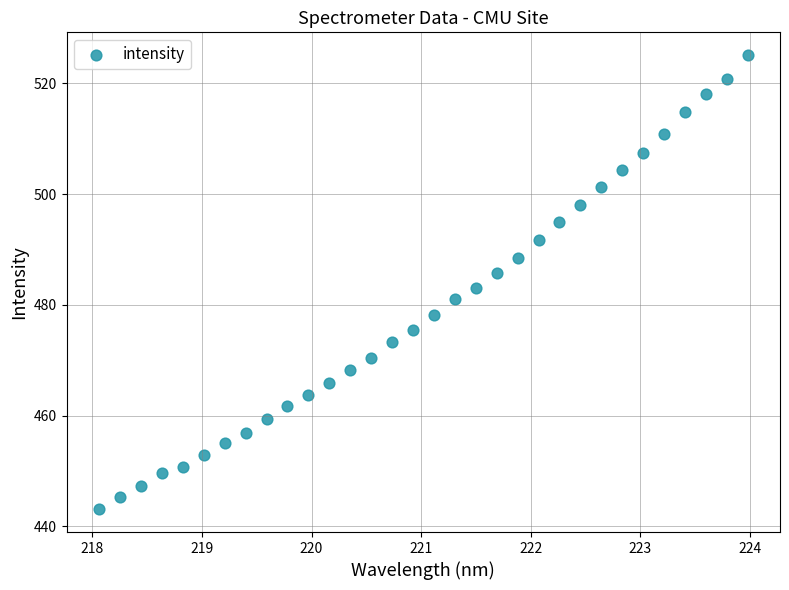

What is the range of Y values (max minus min)?

82.0